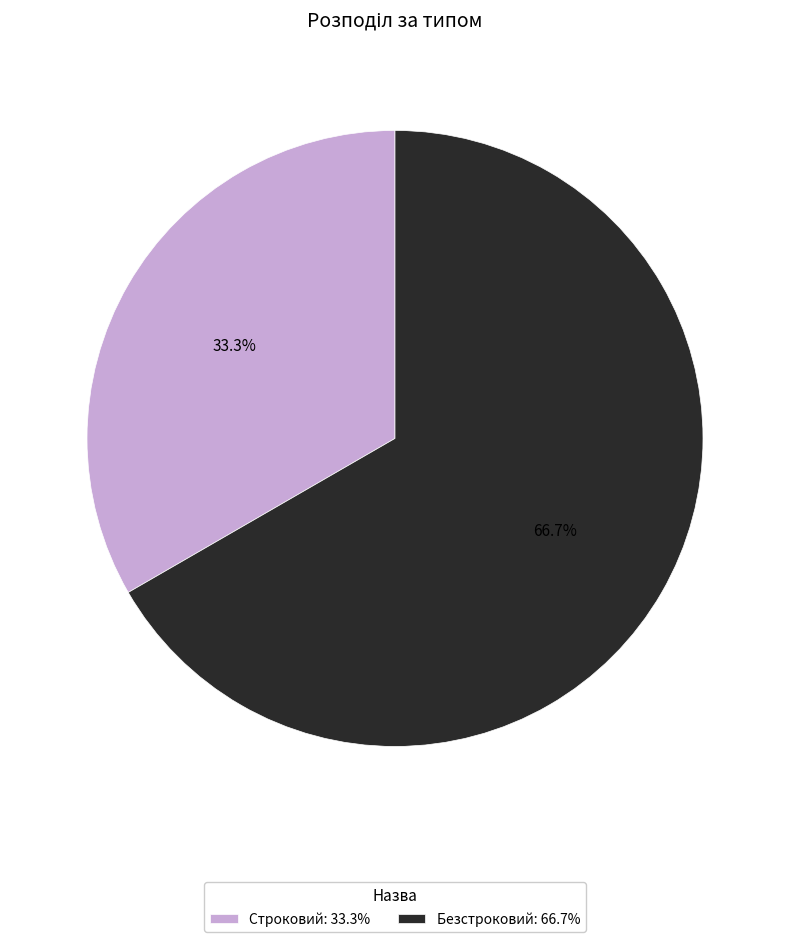

What percentage do Безстроковий and Строковий together represent?

100.0%